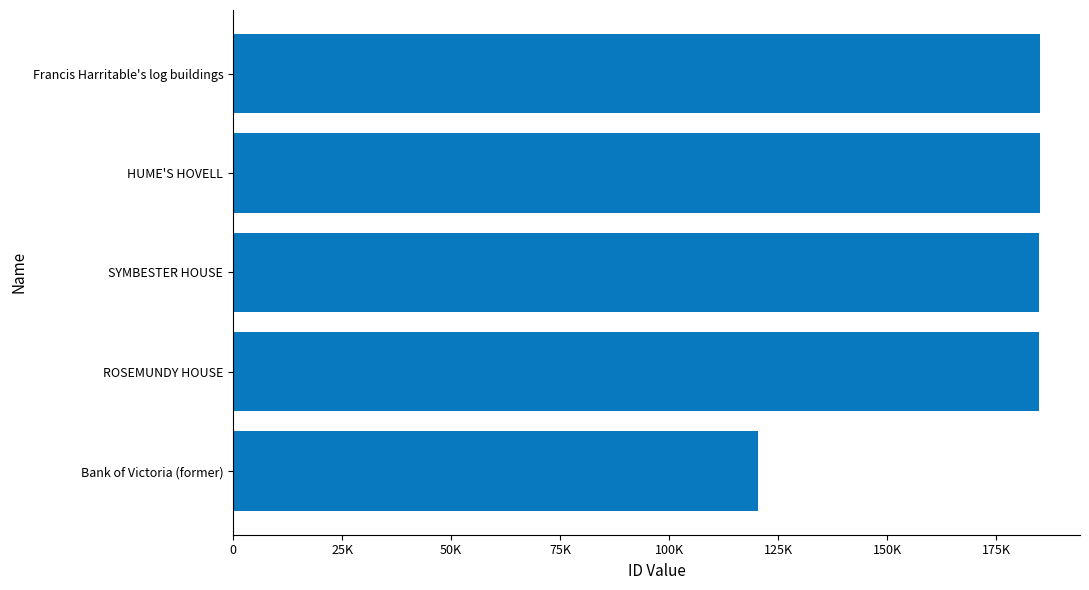

Does the chart contain any negative values?

No